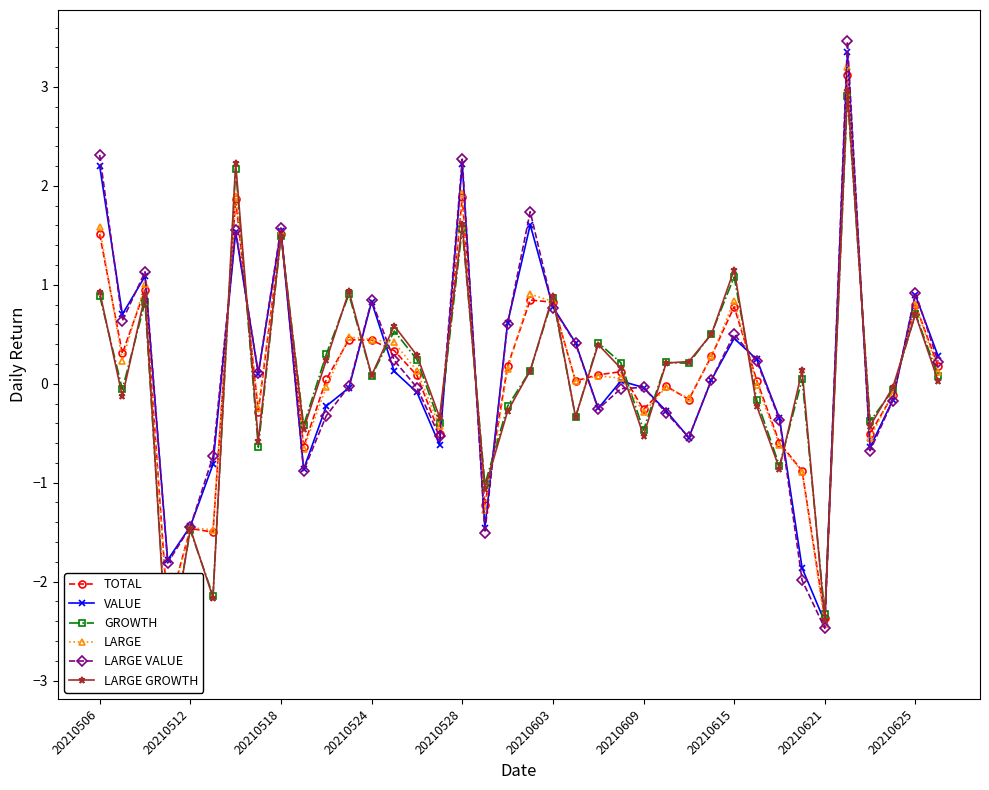

In LARGE VALUE, how many points are lower than both neighbors (excluding endpoints)?

10